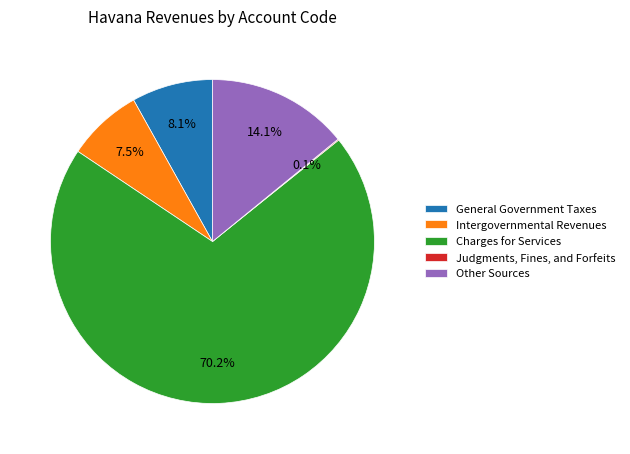

Between General Government Taxes and Charges for Services, which is larger?

Charges for Services